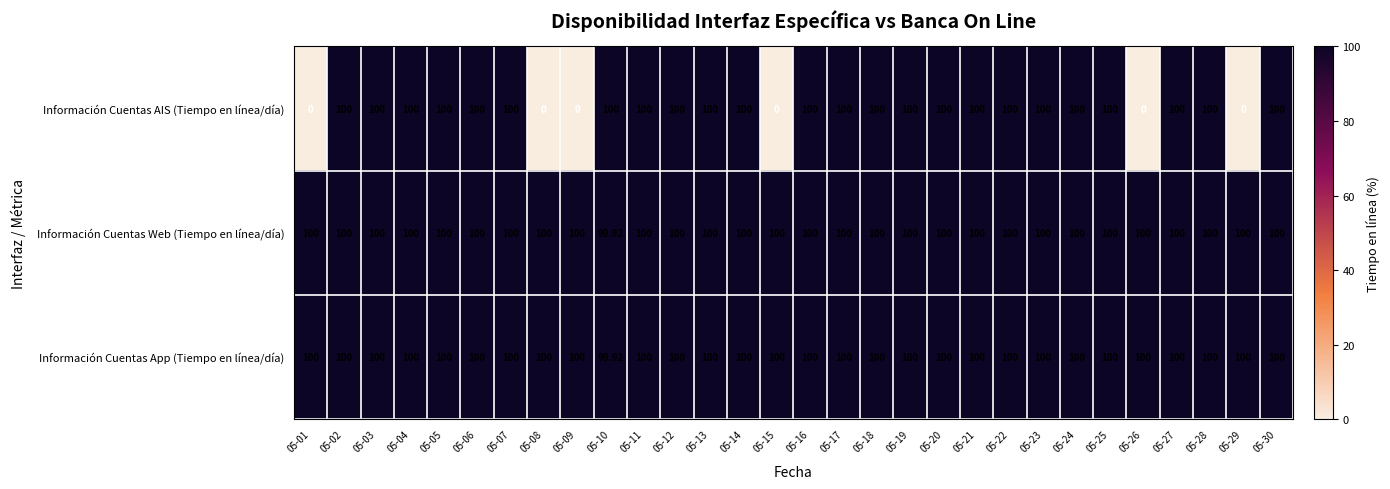

Which series has the widest spread of values?

Información Cuentas AIS (Tiempo en línea/día)